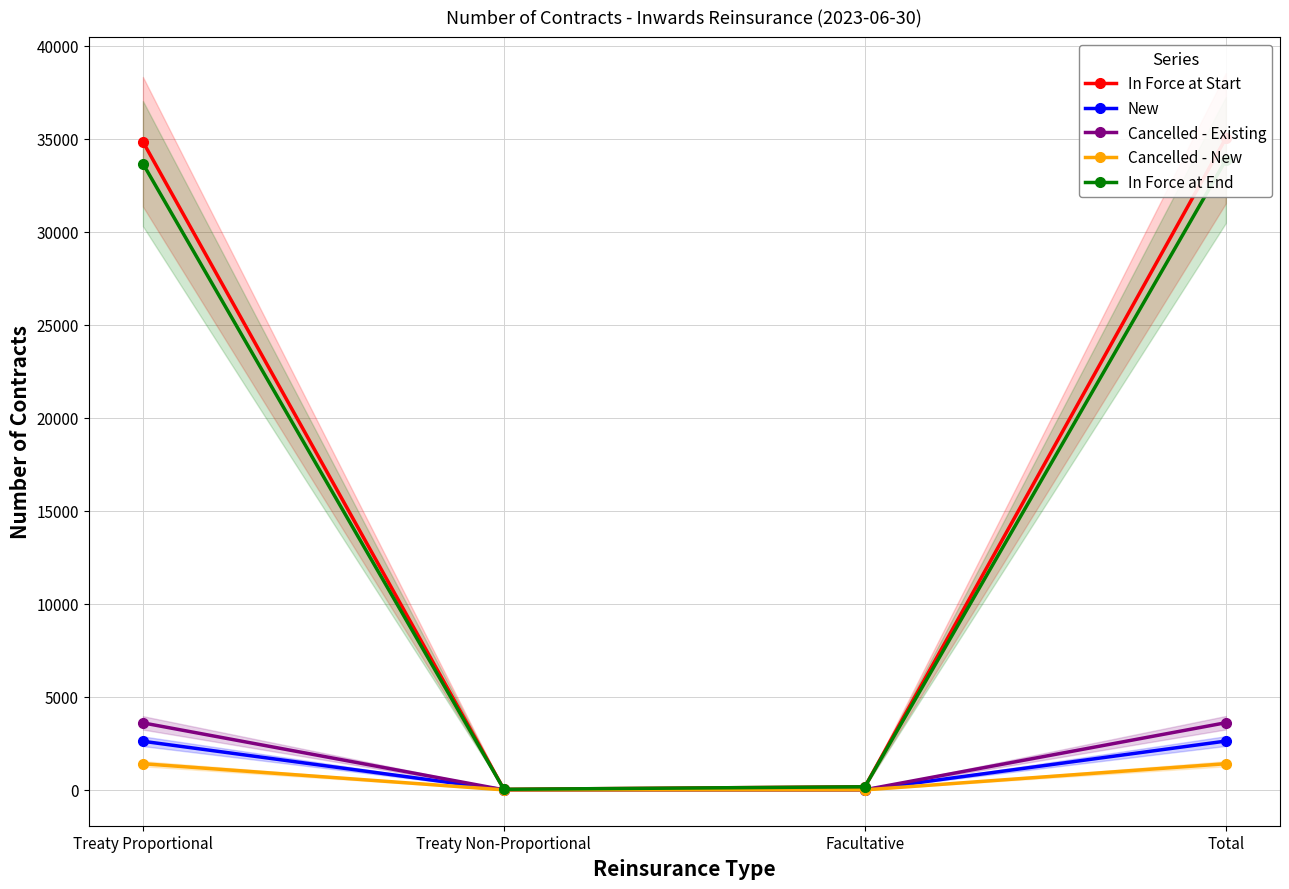

Between Facultative and Total, which series saw the biggest shift?

In Force at Start